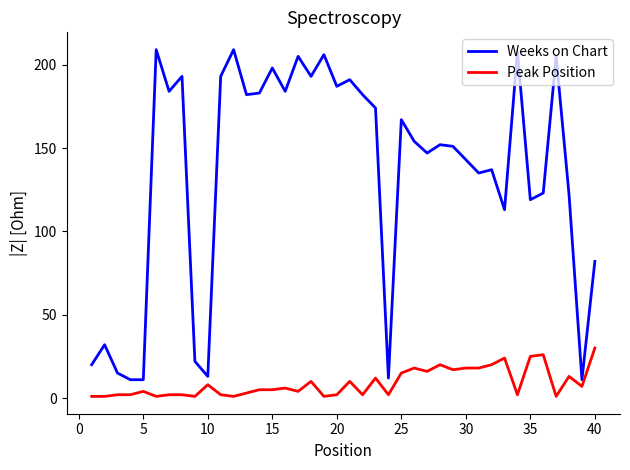

What is the minimum value for Weeks on Chart?

11